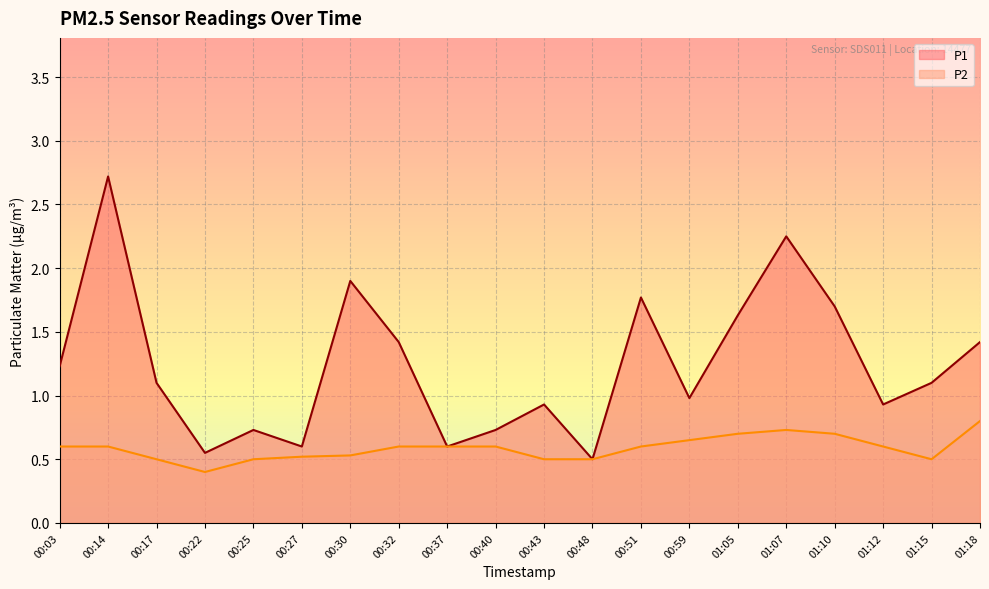

What is the total value across all series at 01:18?

2.2